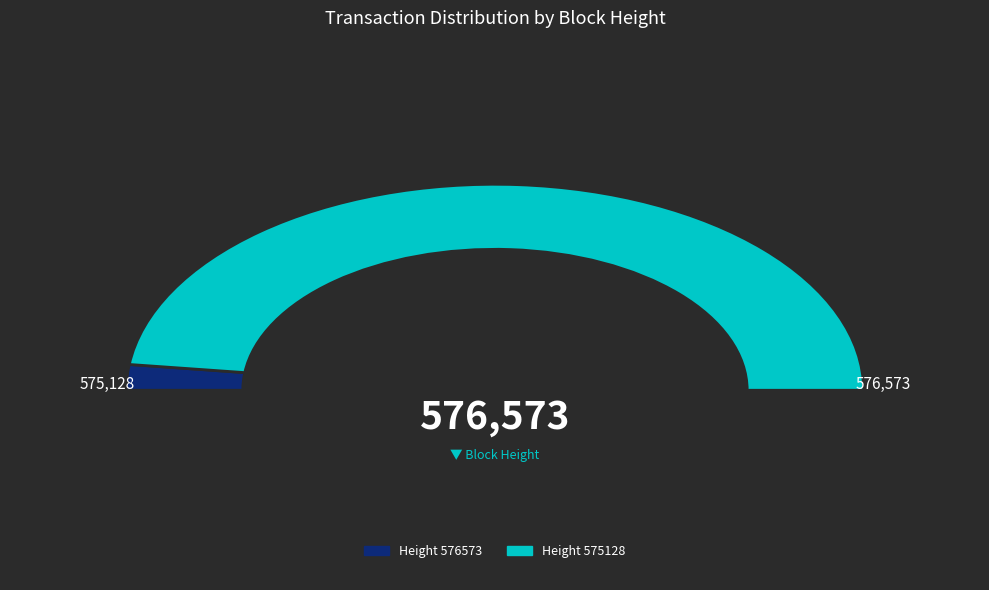

Between 575128 and 576573, which is larger?

575128